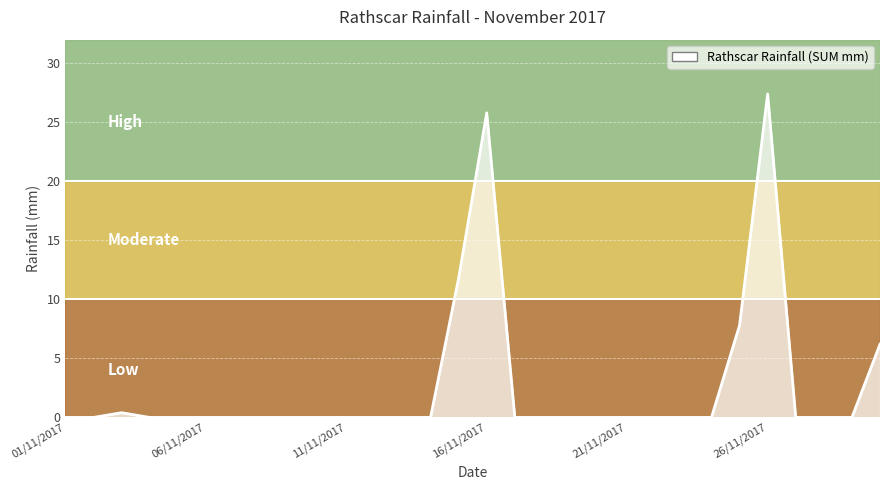

What is the maximum value shown in the chart?

27.4